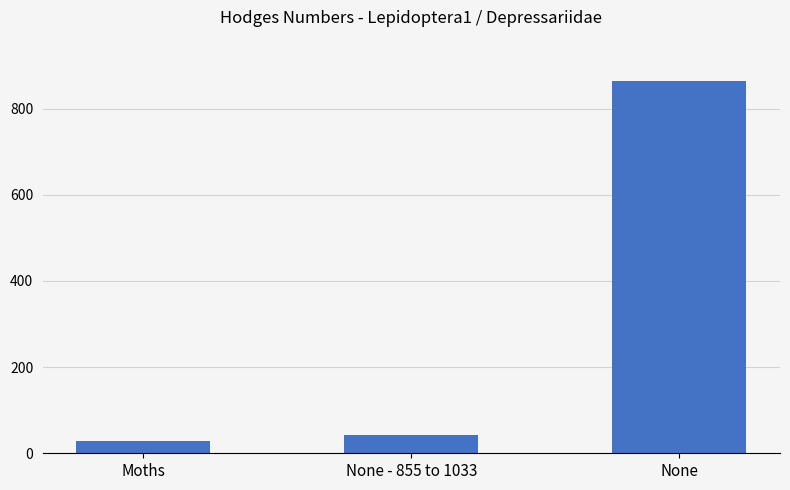

What is the greatest value displayed?

864.0